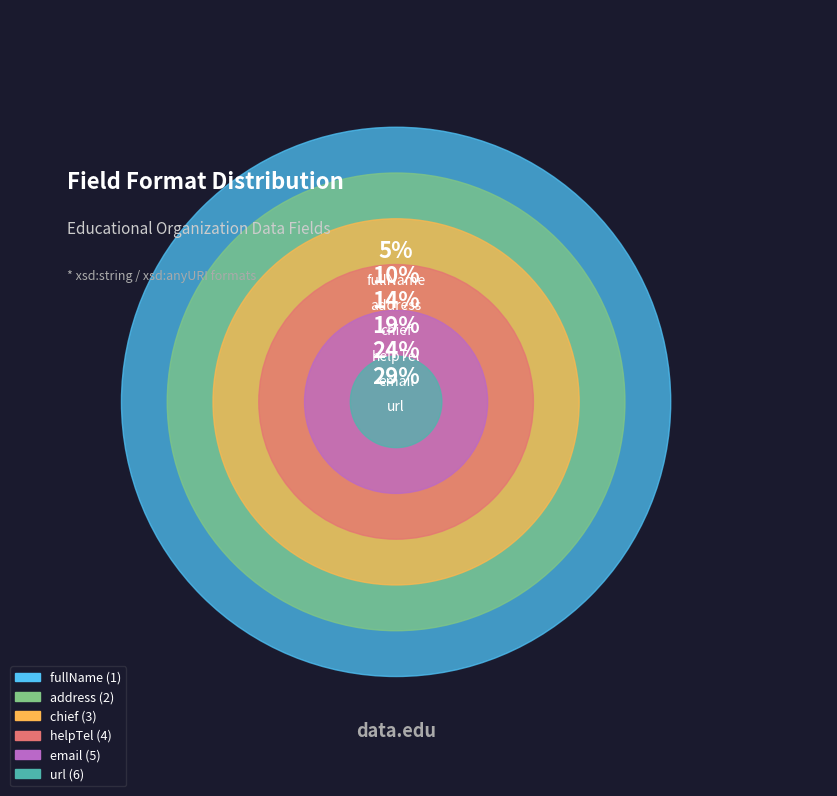

Rank the categories by value from highest to lowest.

url, email, helpTel, chief, address, fullName